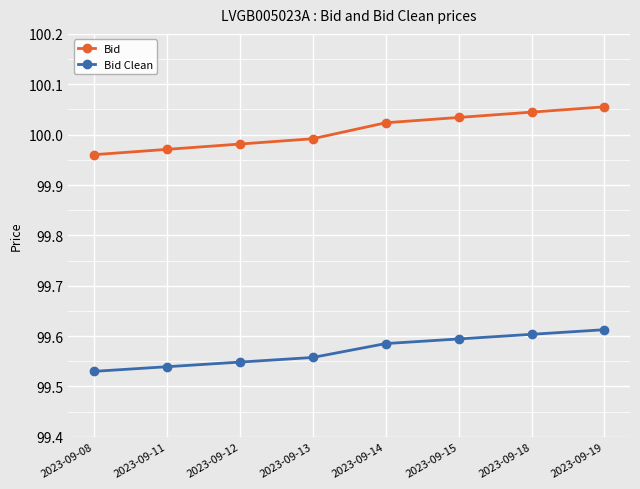

True or false: Bid has a value of 43.3 at 2023-09-19.

False